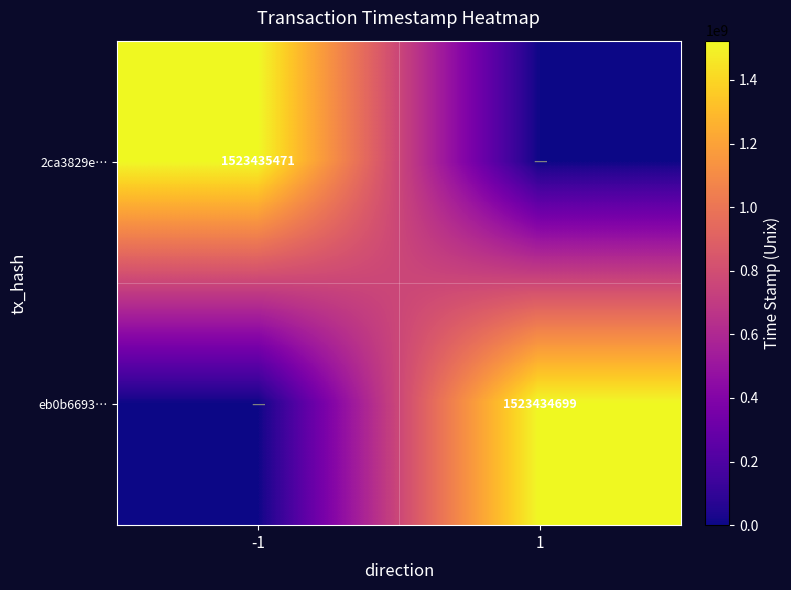

What is the maximum value shown in the chart?

1523435471